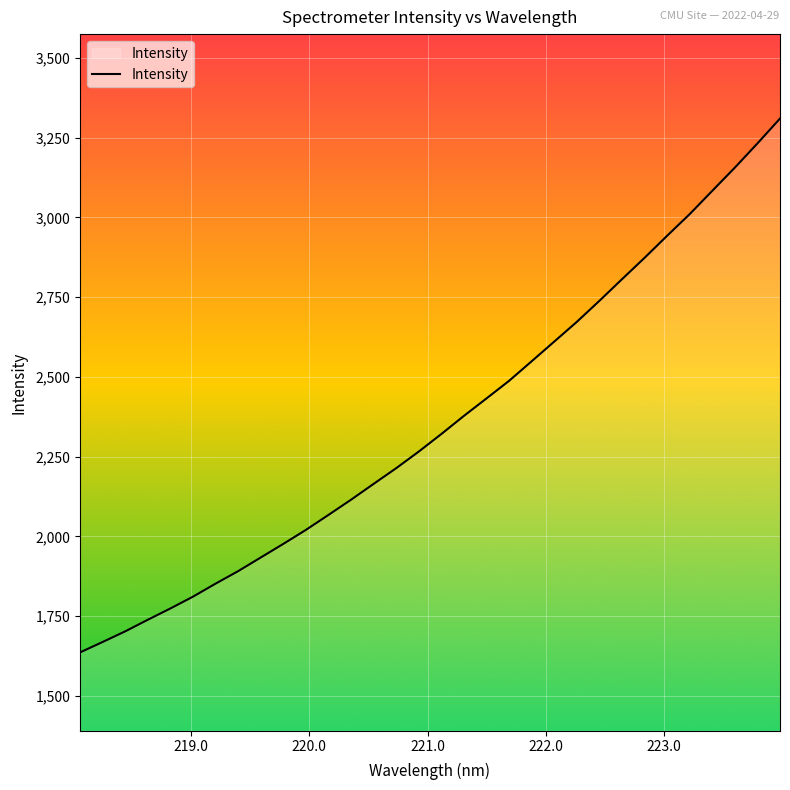

What is the smallest value displayed?

1635.8